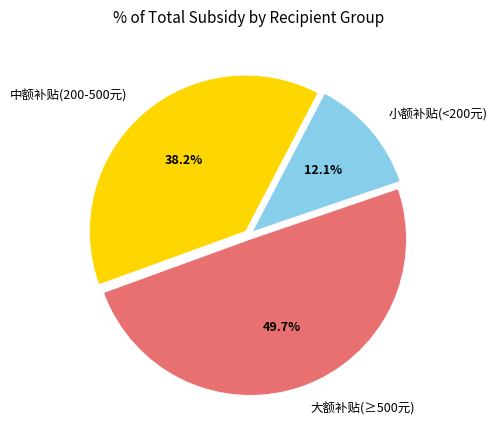

To the nearest percent, what is the average slice percentage?

33%